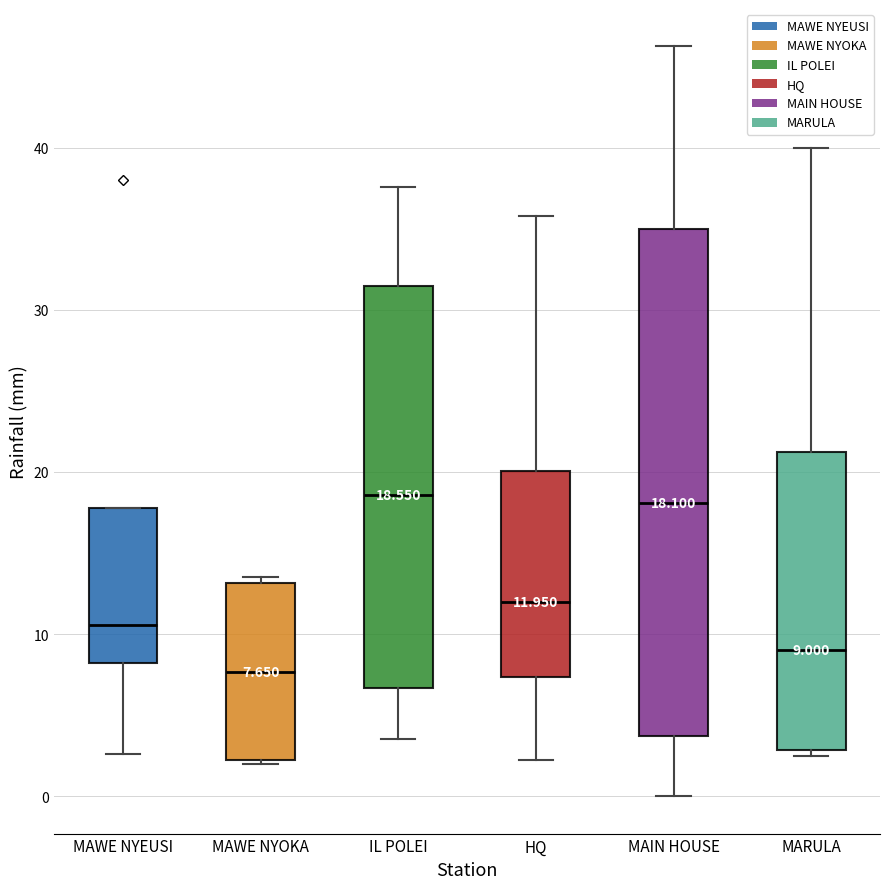

Which box is the tallest, from its lower edge to its upper edge?

MAIN HOUSE